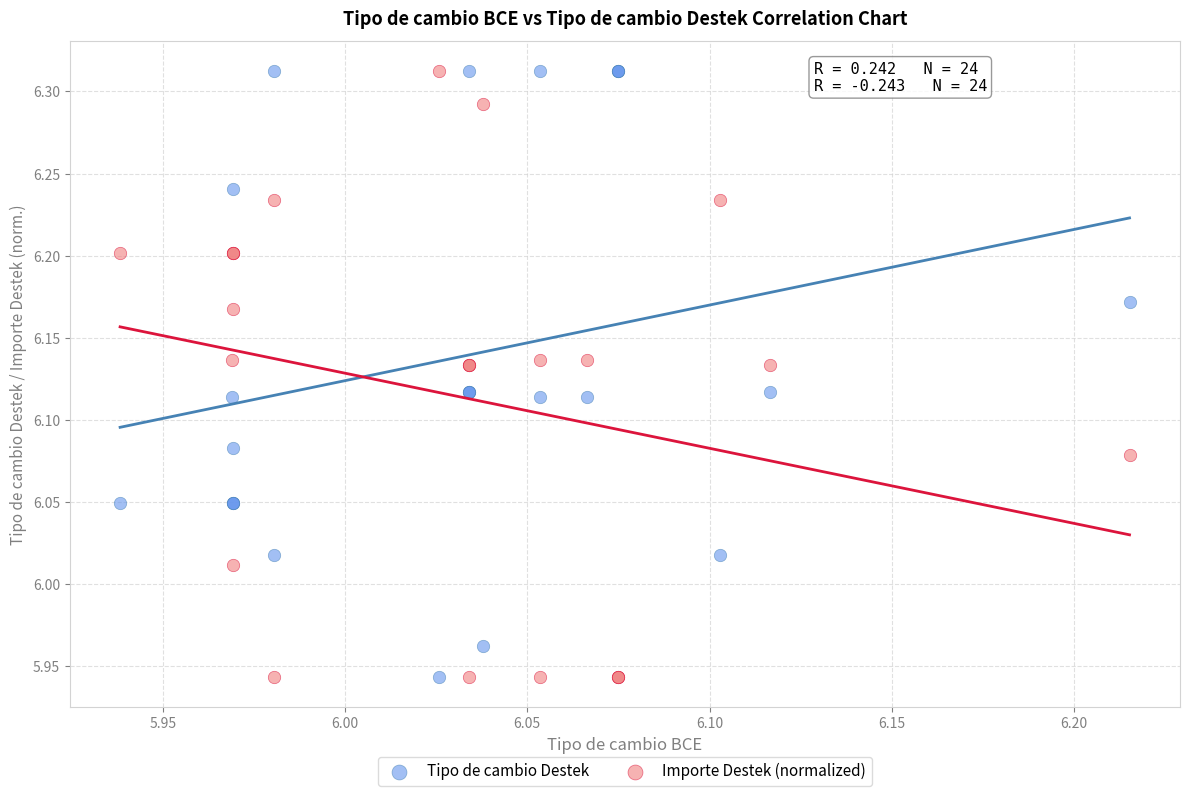

What is the X range (max minus min) for the scatter plot?

0.3